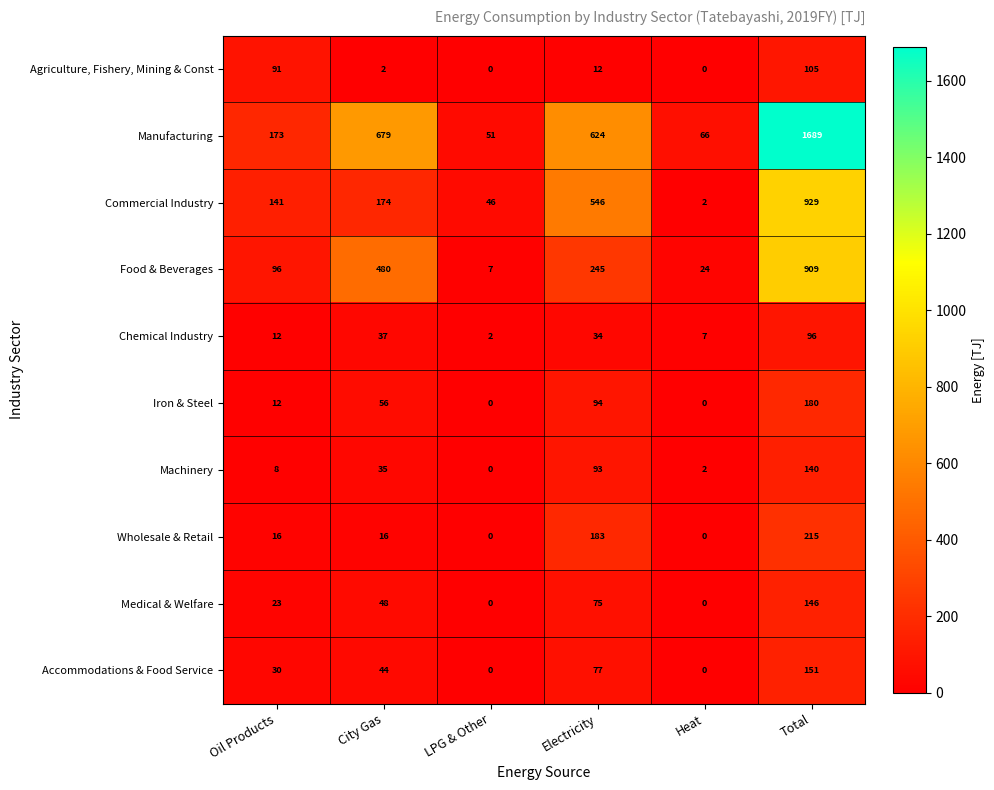

What is the highest value of the Medical & Welfare series?

146